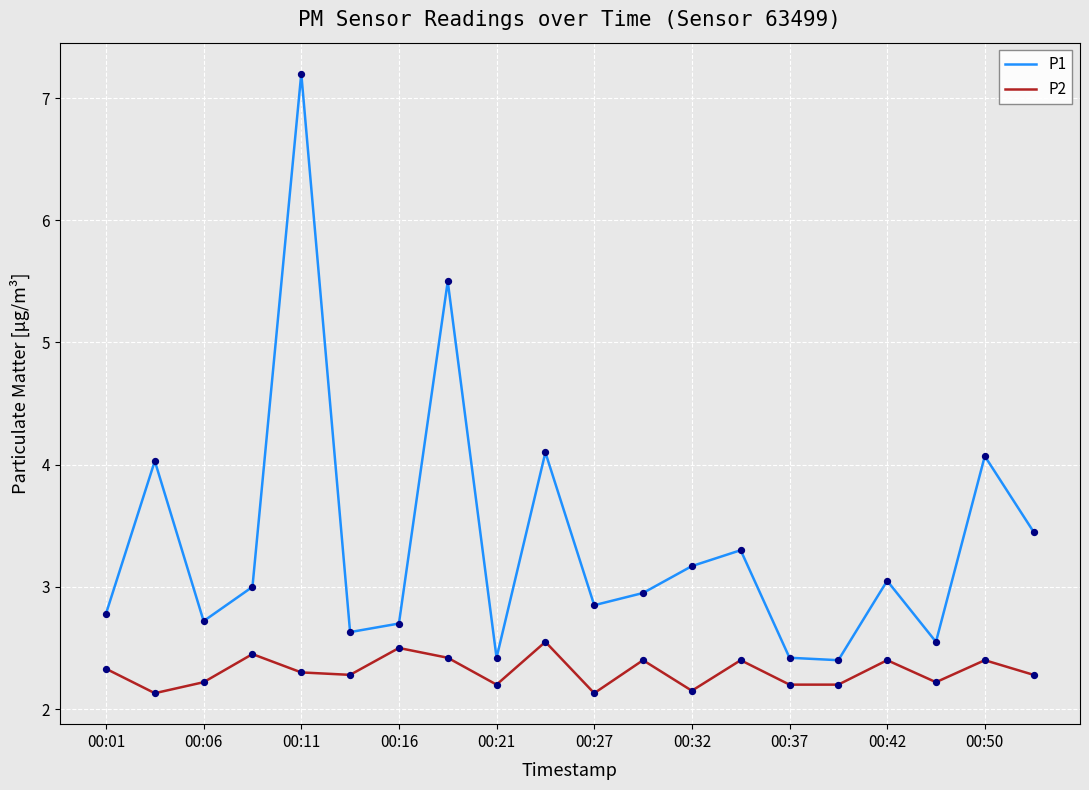

What are all the series names shown in the legend?

P1, P2